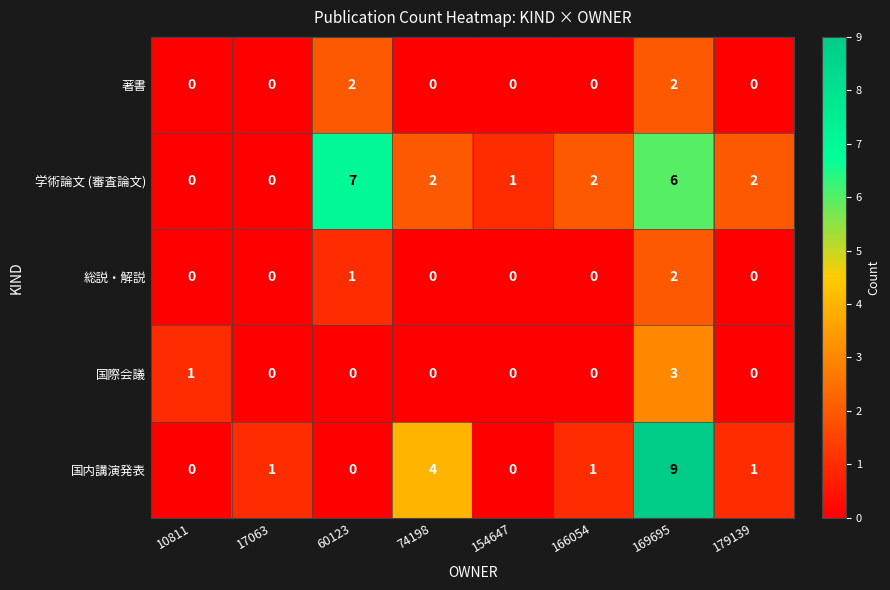

Which series has the largest total across all categories?

学術論文 (審査論文)